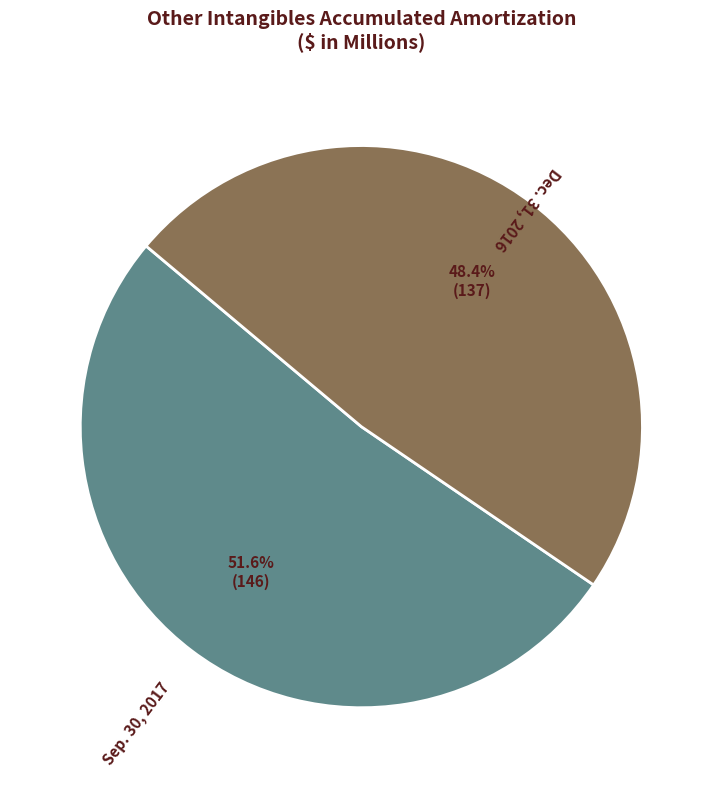

Which slice is the largest?

Sep. 30, 2017